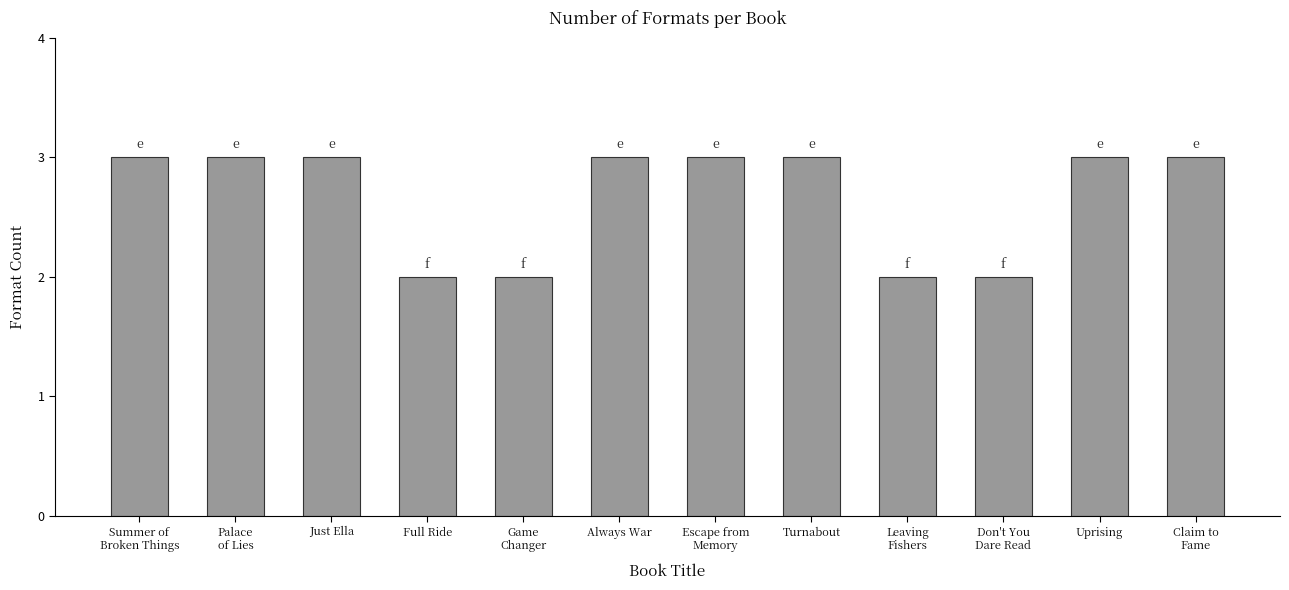

What is the difference between the maximum and second lowest values?

1